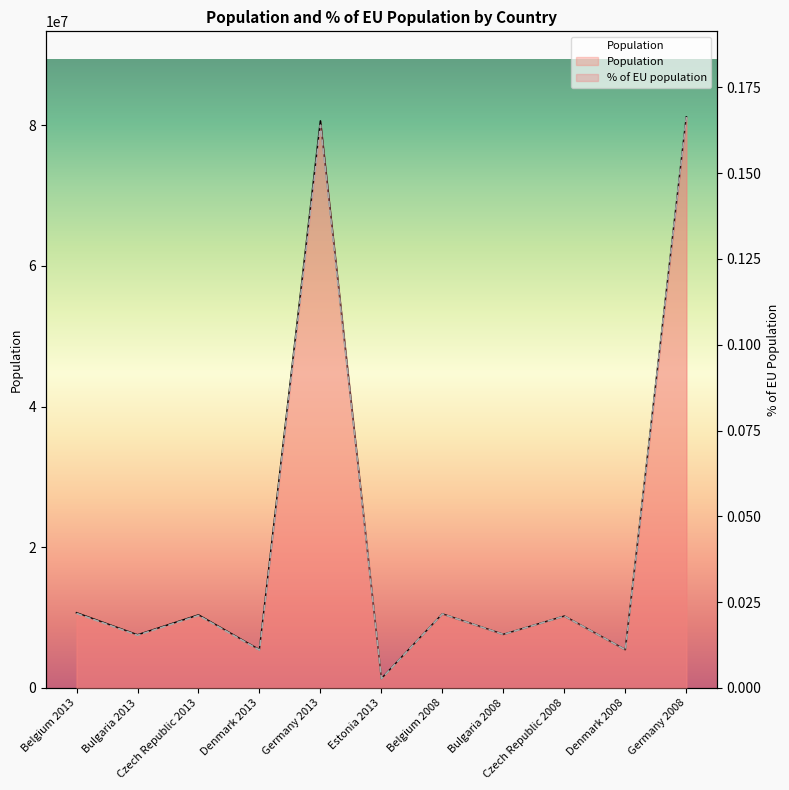

What are all the series names shown in the legend?

Population, % of EU population